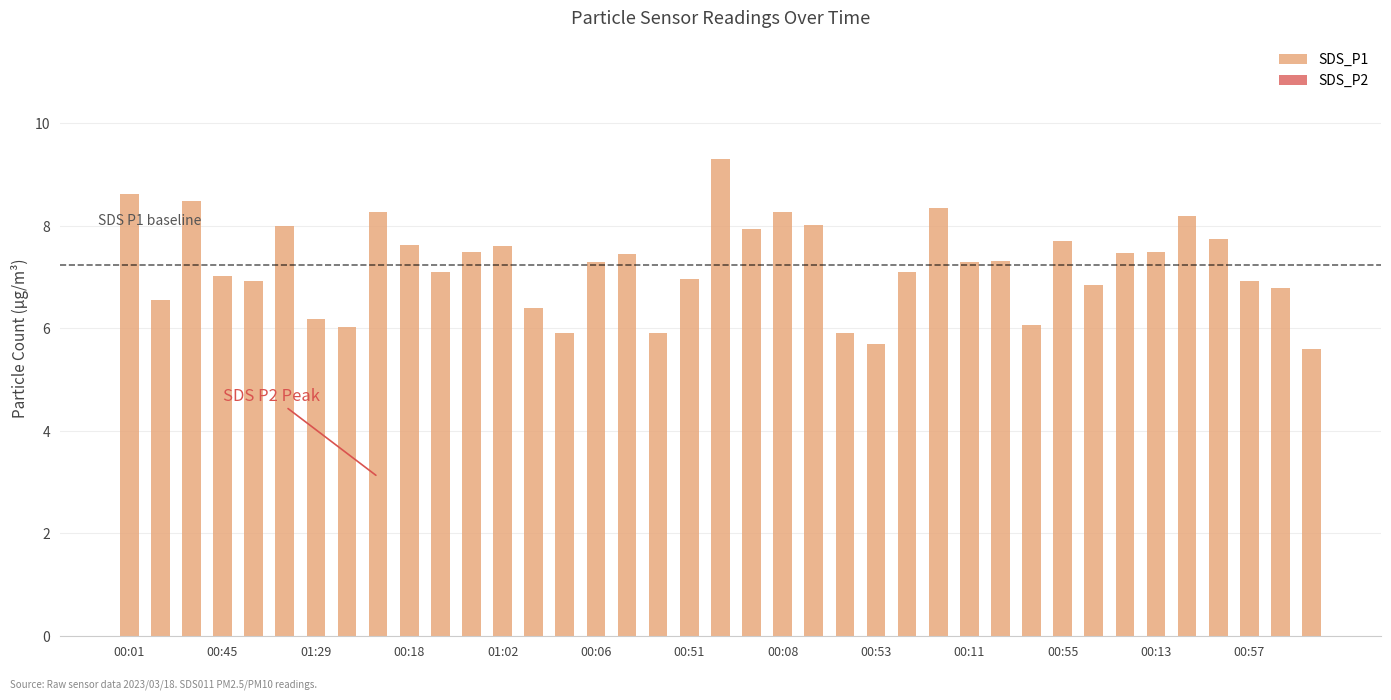

What is the smallest value displayed?

5.6